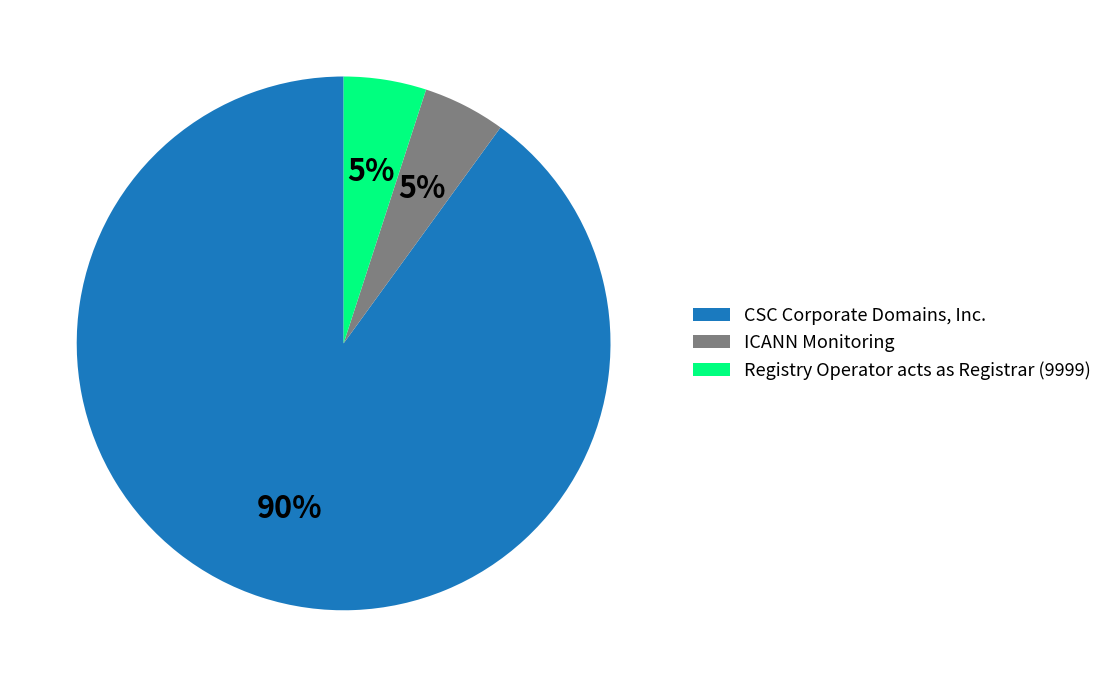

Approximately how many times larger is the value at CSC Corporate Domains, Inc. compared to ICANN Monitoring?

18.0